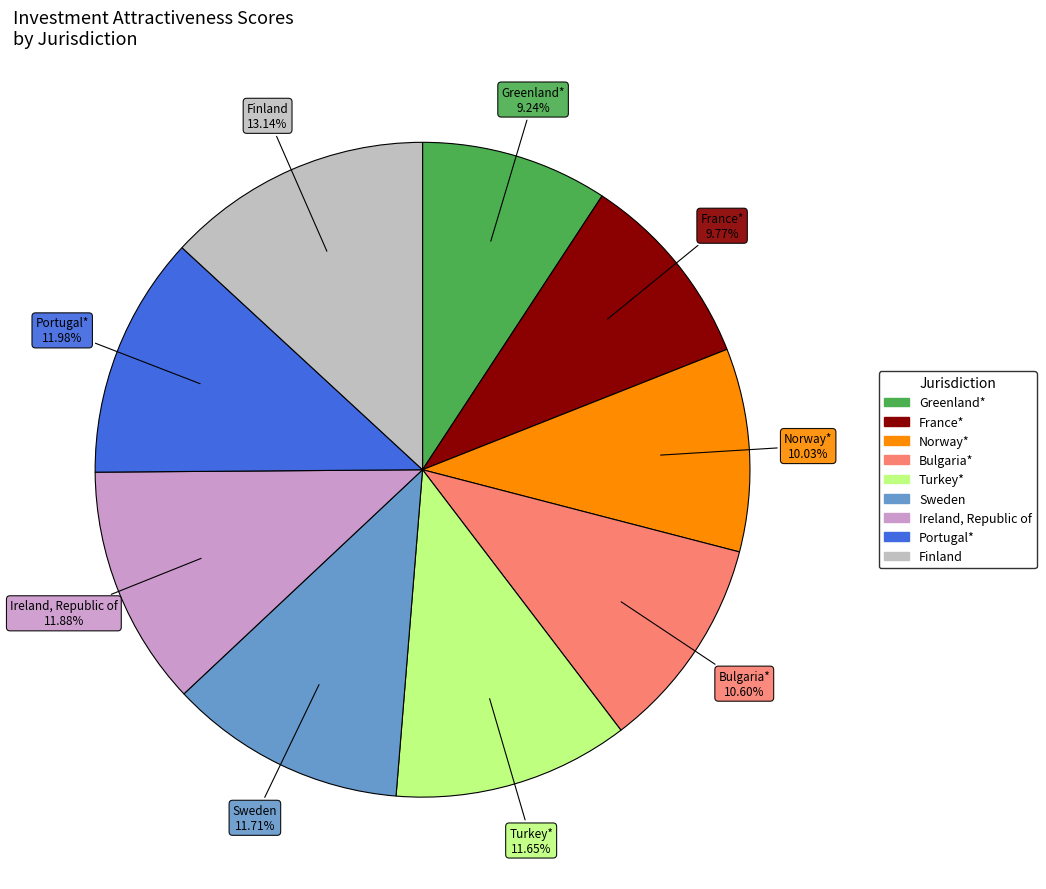

What percentage is the Finland slice, to the nearest percent?

13%